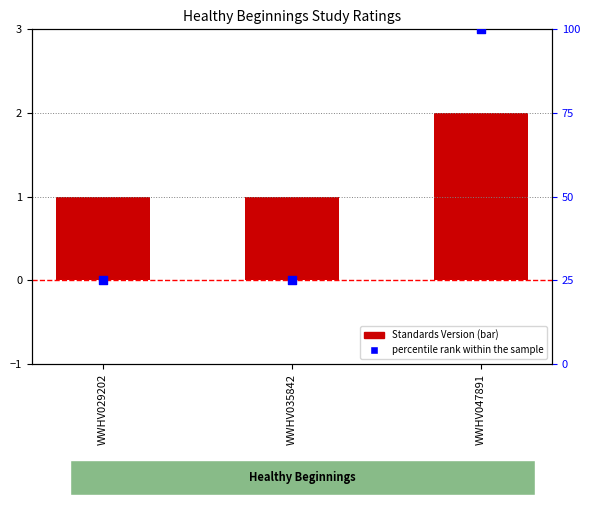

Is the value of Standards Version at WWHV047891 greater than the value of percentile rank within the sample at WWHV047891?

No